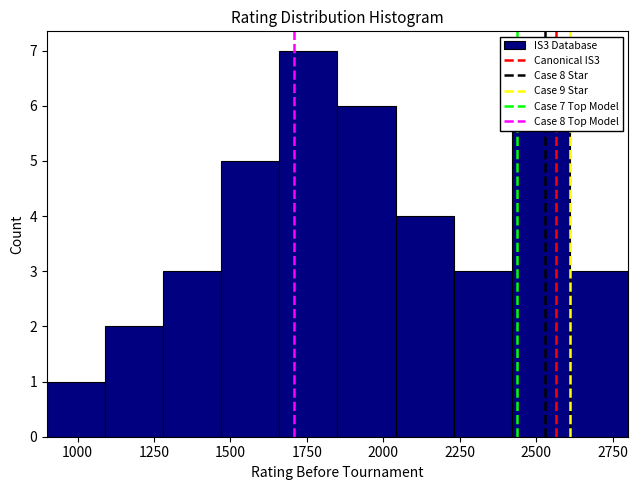

Around what value on the x-axis is the tallest bar? Give the approximate position of its centre, as read against the axis.

1750